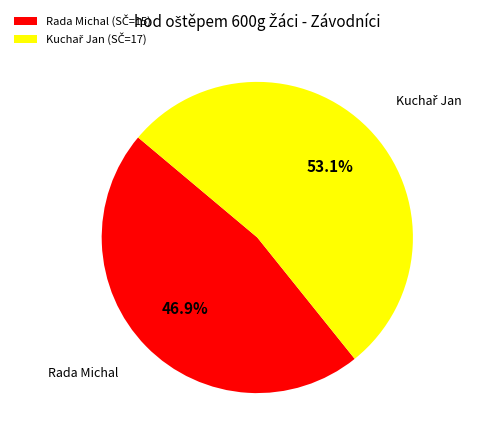

Which slice is the smallest?

Rada Michal